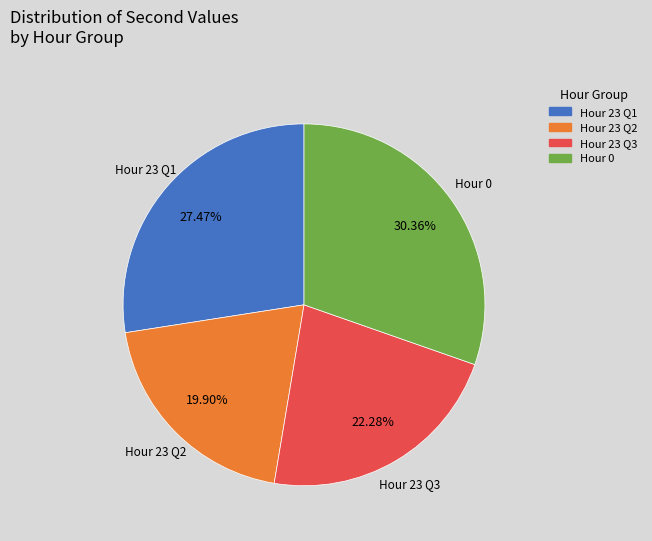

Which category has the biggest portion of the pie?

Hour 0